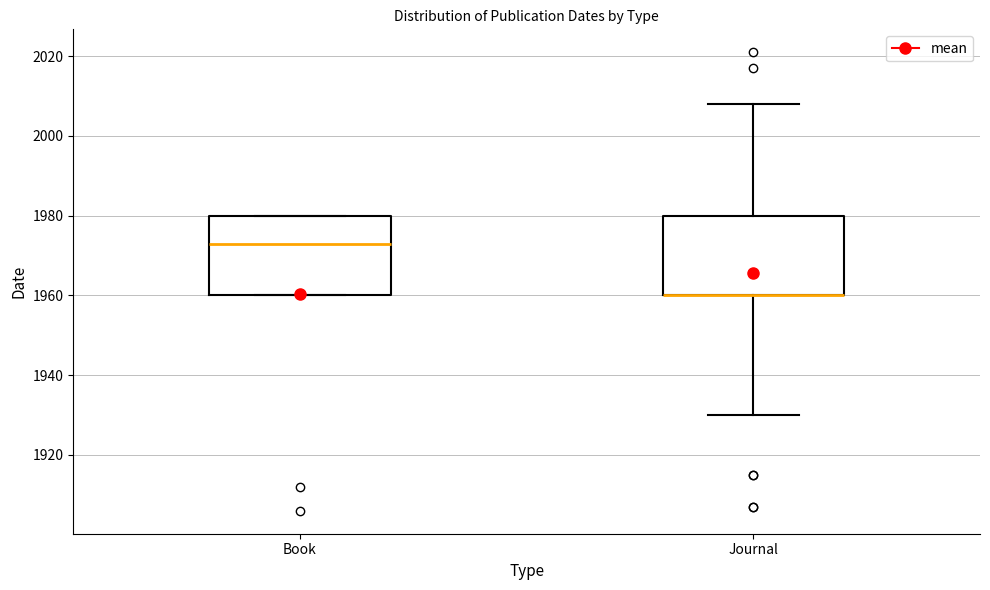

Where is the lower edge of the box for Journal on the y-axis? The values are not printed on the chart, so give them approximately, as read against the axis.

1960